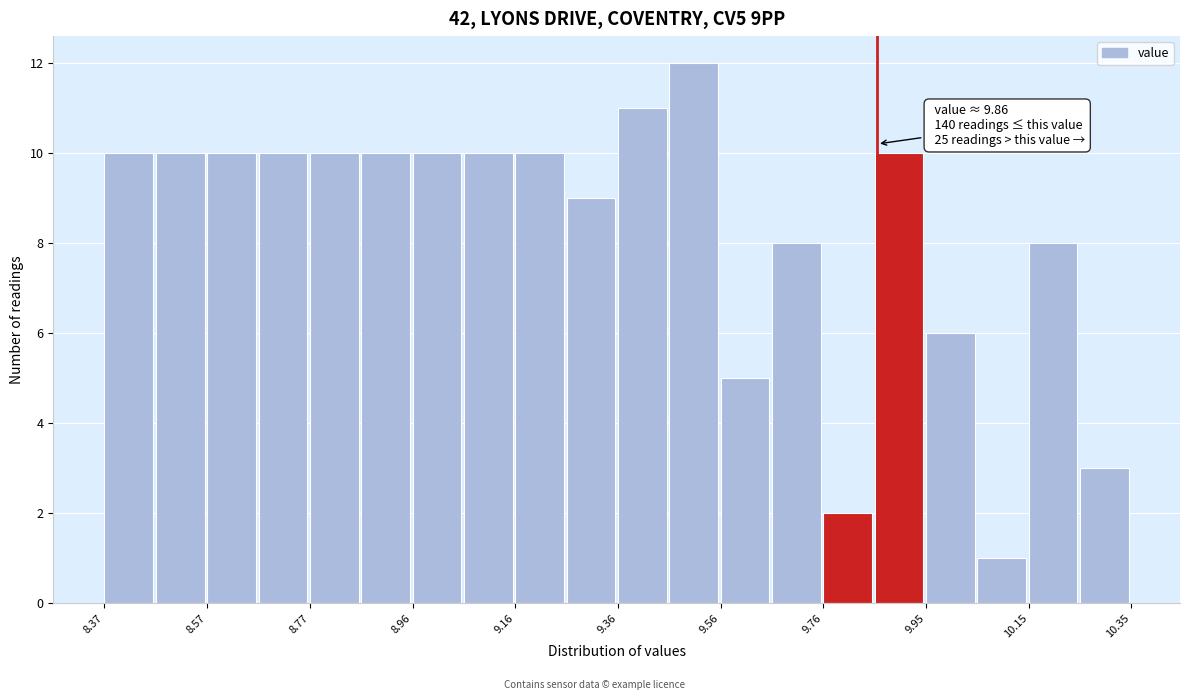

Over which range of the x-axis is the bar tallest?

9.46 to 9.56